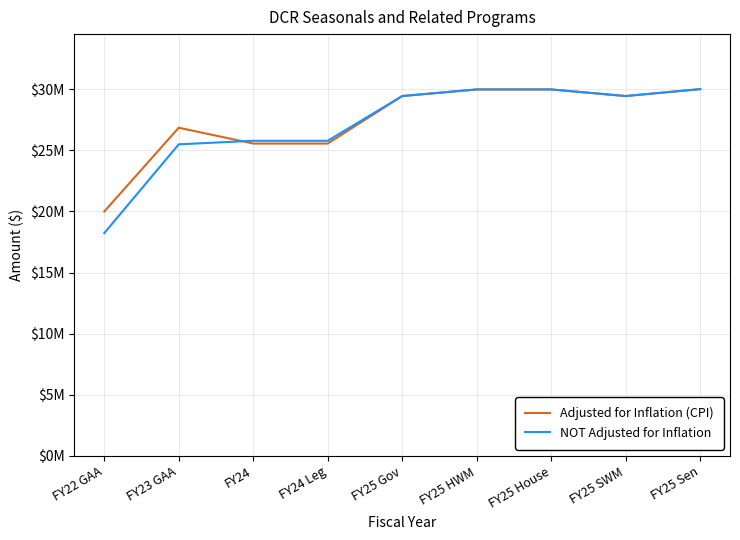

What are all the series names shown in the legend?

Adjusted for Inflation (CPI), NOT Adjusted for Inflation